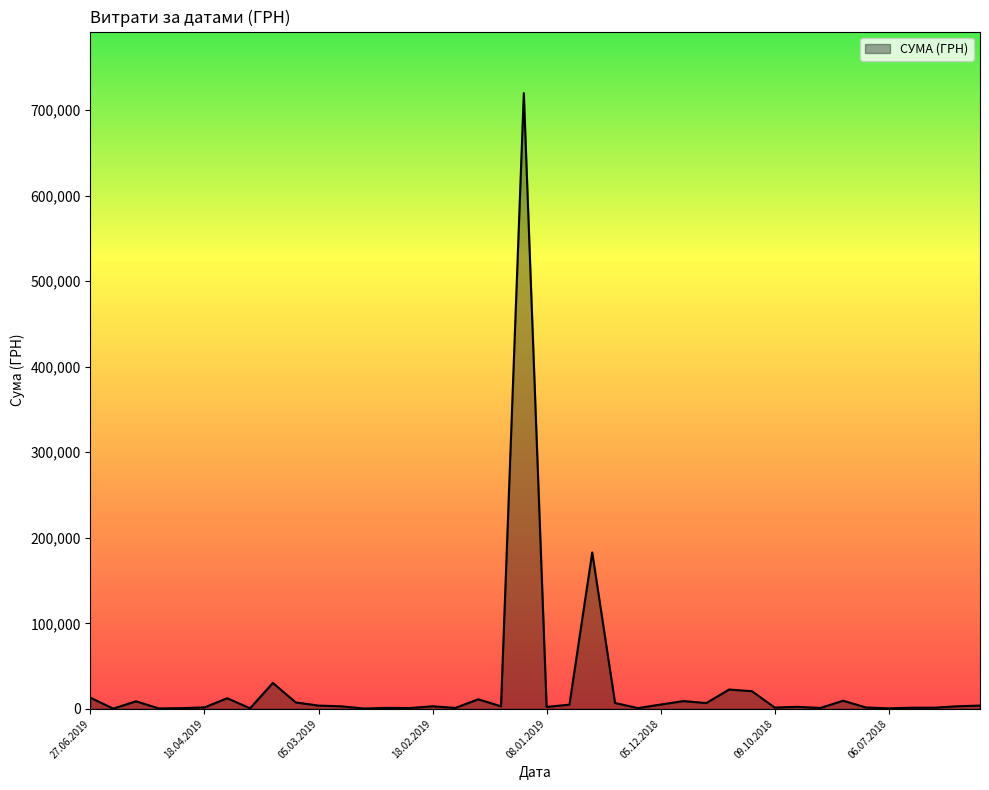

What is the difference between the maximum and minimum values?

719644.9